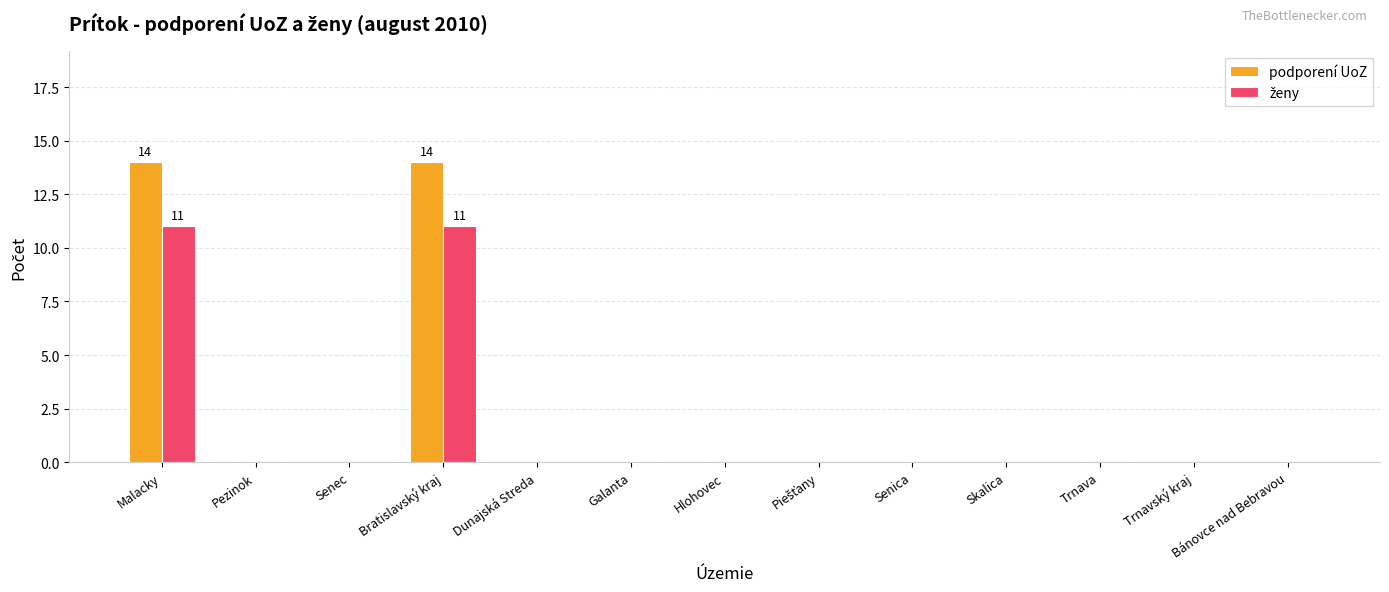

The value of podporení UoZ at Malacky is 9. True or false?

False